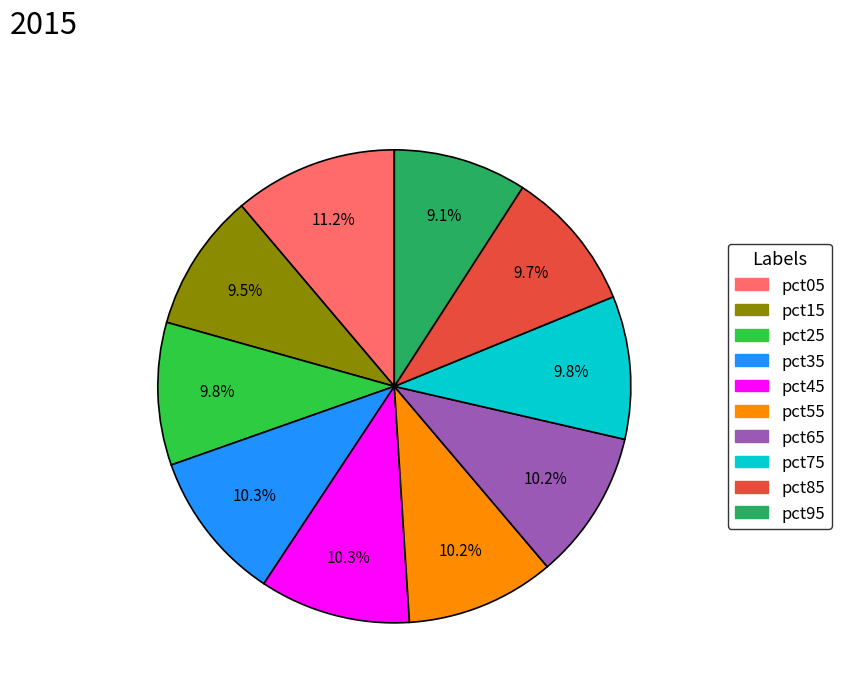

To the nearest percent, what portion does pct85 represent?

10%